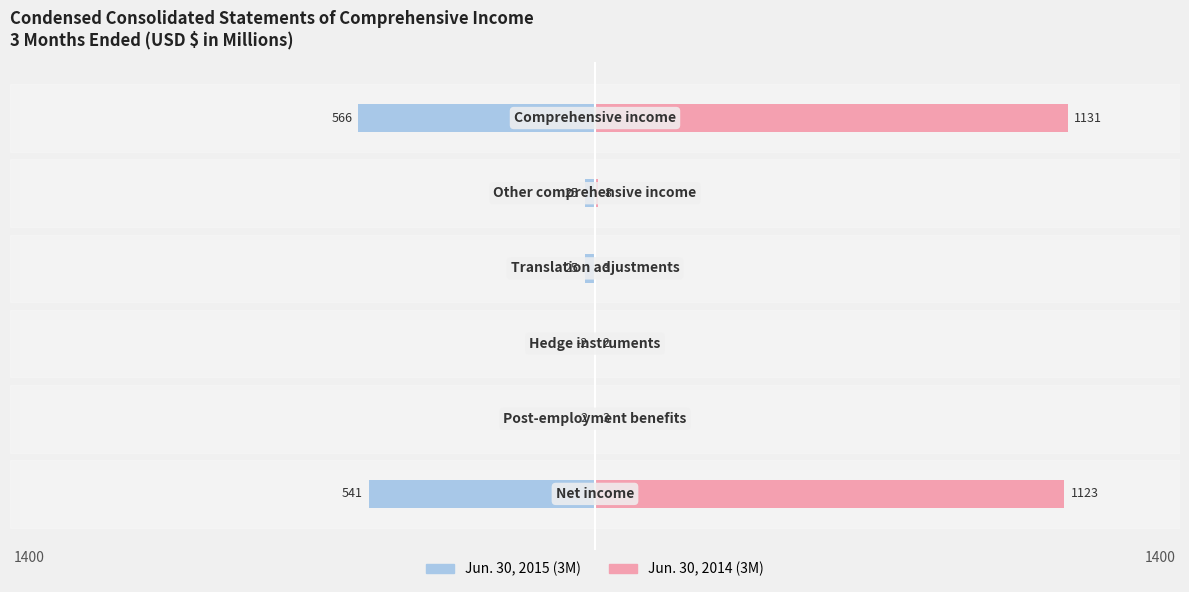

Are the bars horizontal?

Yes